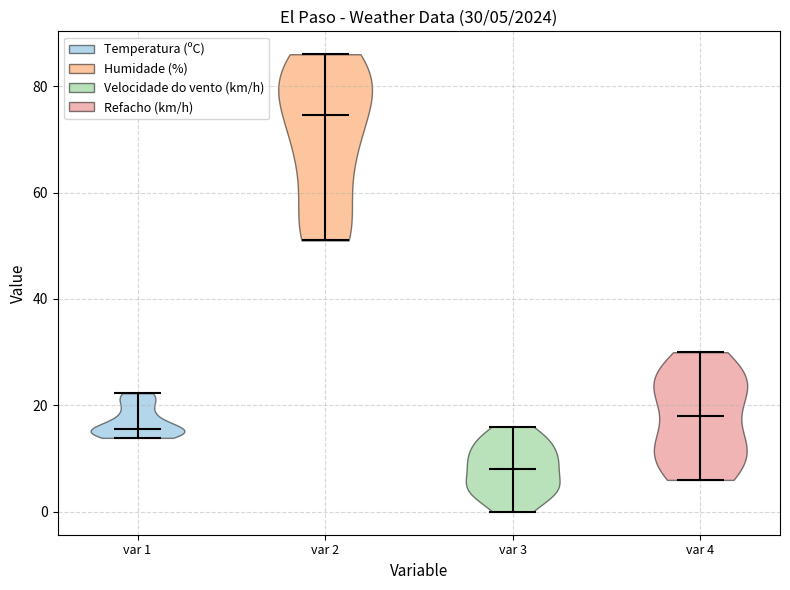

Which violin has the lowest median line?

var 3